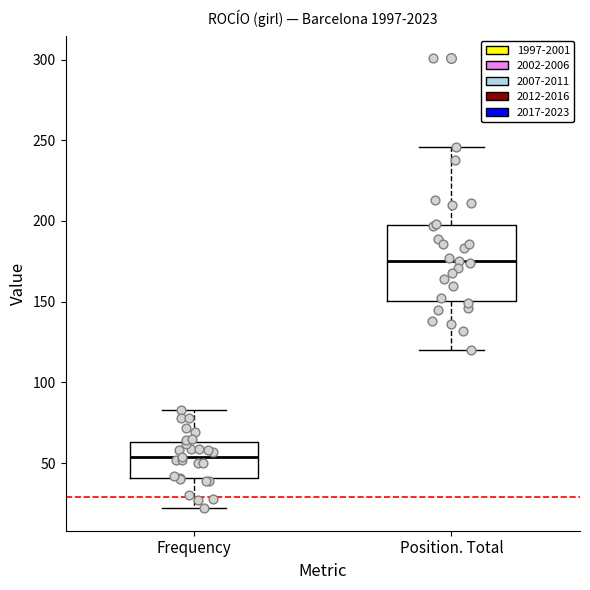

Reading left to right, transcribe this box plot: for each box, give where its median line is, the range the box spans, and where its two whiskers end, as read against the y-axis. The values are not printed on the chart, so give them approximately, as read against the axis.

Frequency: median 55, box 40 to 65, whiskers 20 to 85
Position. Total: median 175, box 150 to 200, whiskers 120 to 245